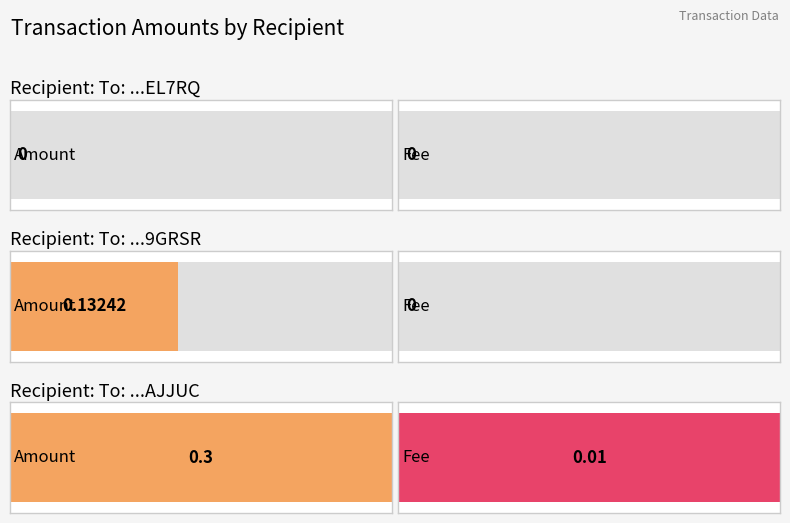

Rank the series at S-8WEY-U83K-4JTW-EL7RQ from lowest to highest value.

Amount, Fee